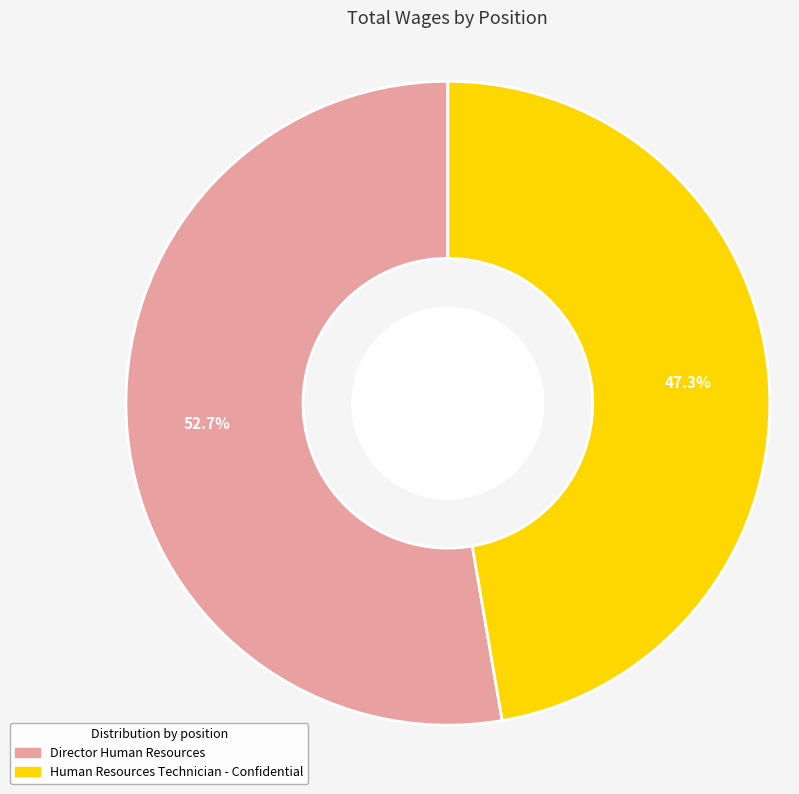

What portion of the pie excludes Director Human Resources?

47.3%